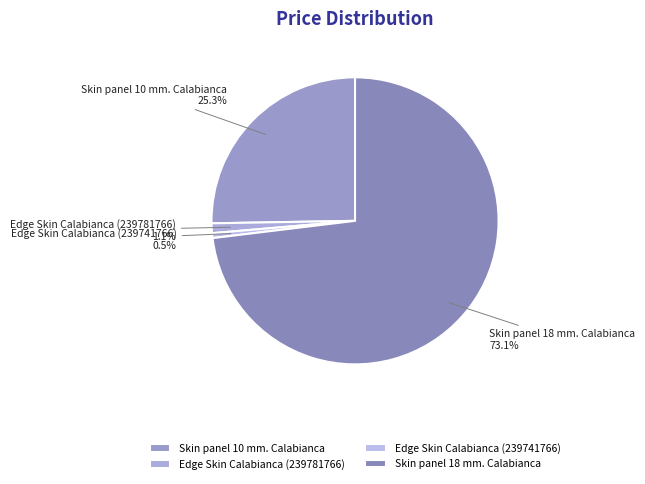

What is the majority slice?

Skin panel 18 mm. Calabianca